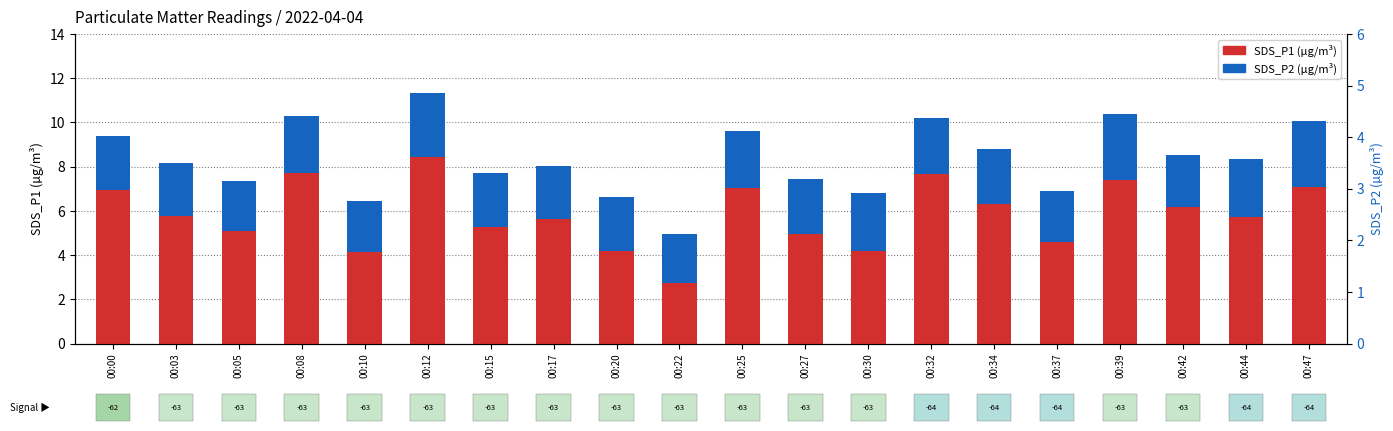

What is the sum of the SDS_P1 values at 00:34 and 00:32?

14.0